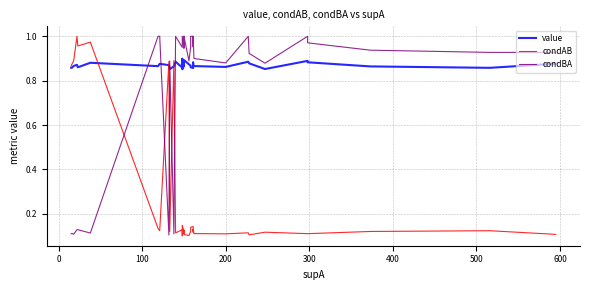

True or false: value and condBA intersect in this chart.

True